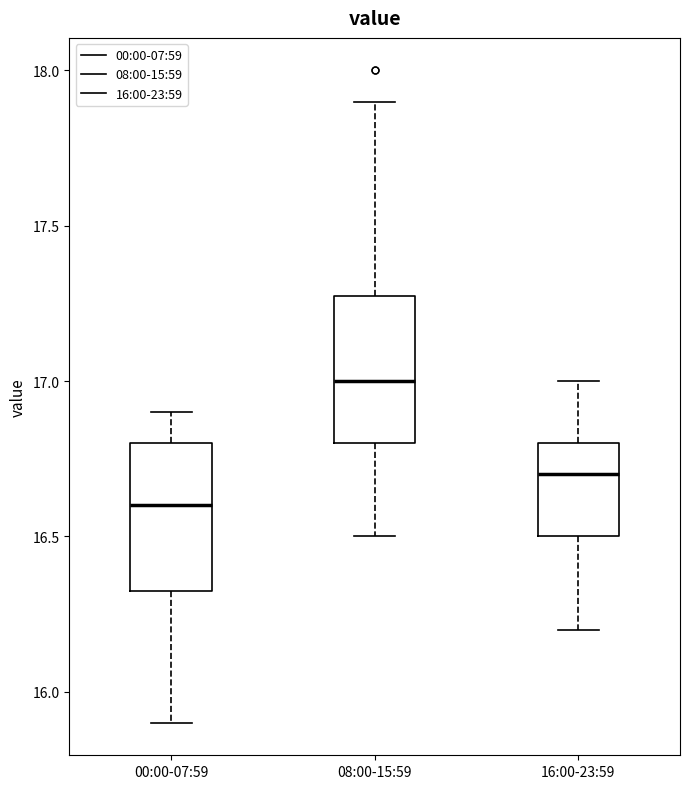

Reading left to right, transcribe this box plot: for each box, give where its median line is, the range the box spans, and where its two whiskers end, as read against the y-axis. The values are not printed on the chart, so give them approximately, as read against the axis.

00:00-07:59: median 16.60, box 16.35 to 16.80, whiskers 15.90 to 16.90
08:00-15:59: median 17.00, box 16.80 to 17.30, whiskers 16.50 to 17.90
16:00-23:59: median 16.70, box 16.50 to 16.80, whiskers 16.20 to 17.00